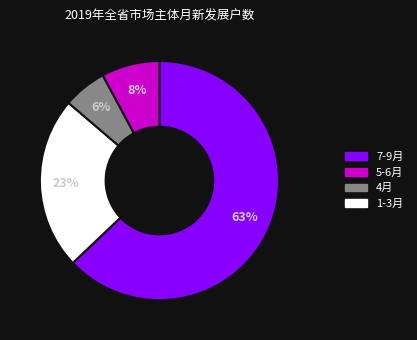

To the nearest percent, what is the difference between the 7-9月 and 5-6月 slice percentages?

40%